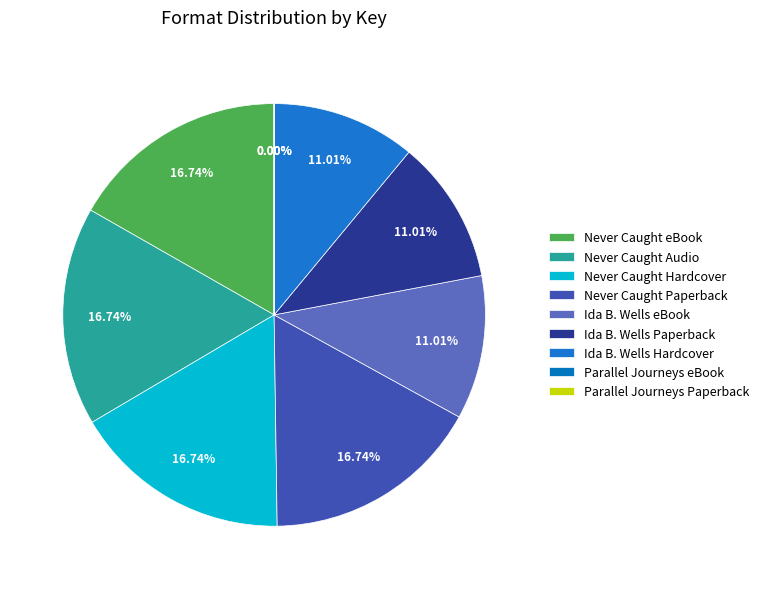

What percentage is the Never Caught Audio slice, to the nearest percent?

17%